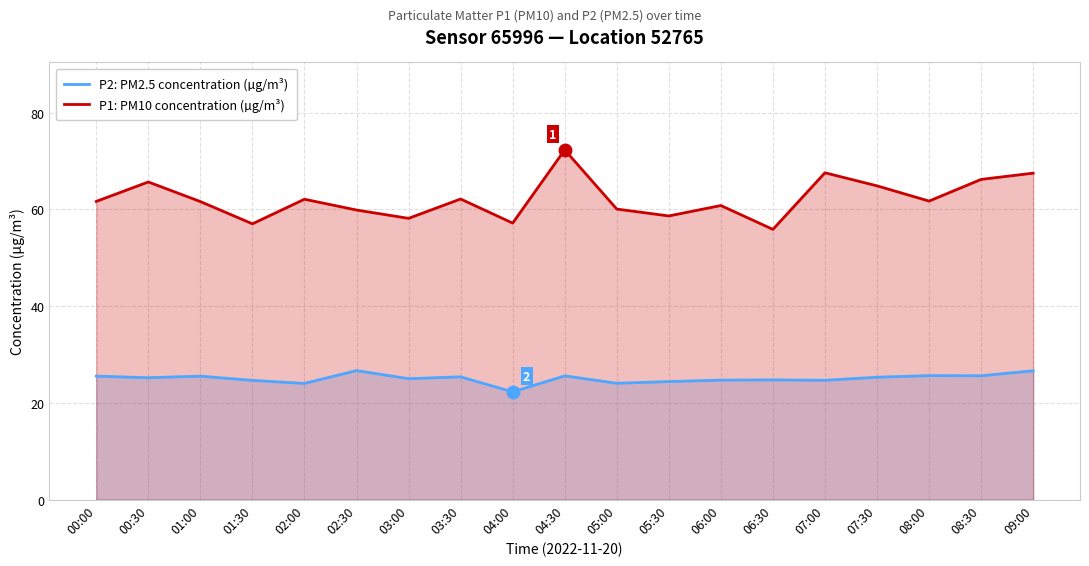

The P1: PM10 concentration (µg/m³) series shows 44.5 at 00:30. True or false?

False